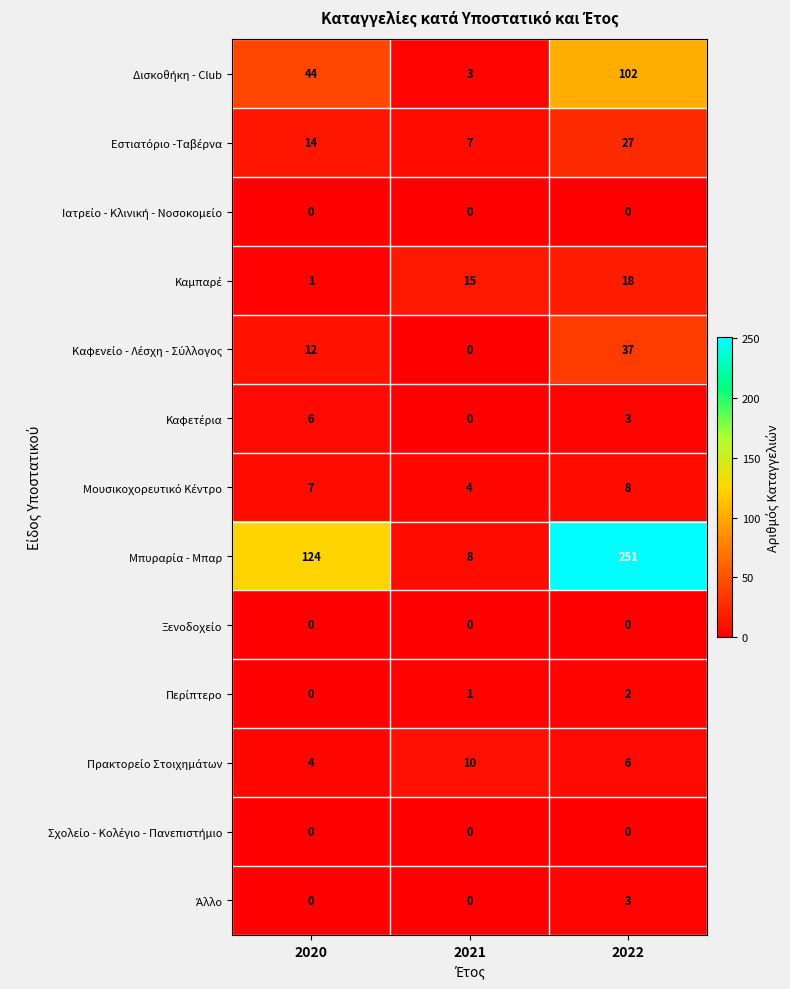

At which category is the sum across all series the highest?

2022